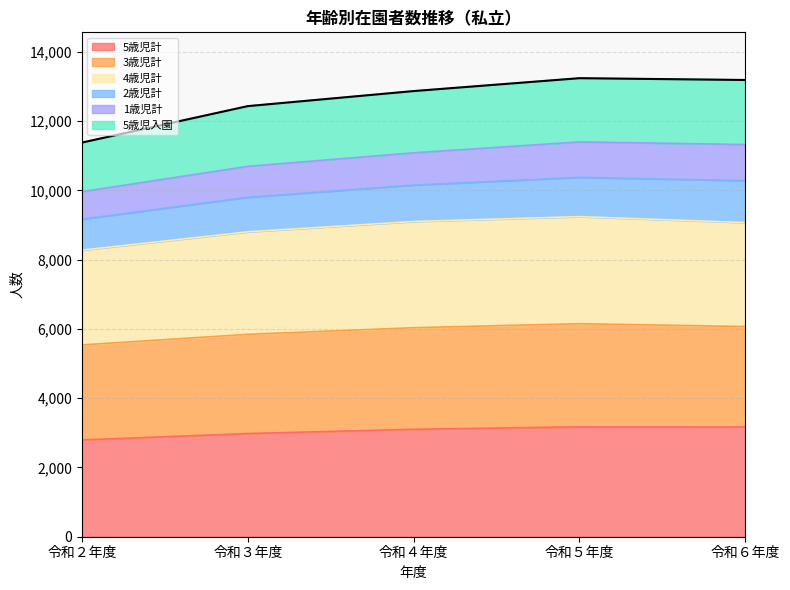

The value of 5歳児計 at 令和６年度 is 4962. True or false?

False